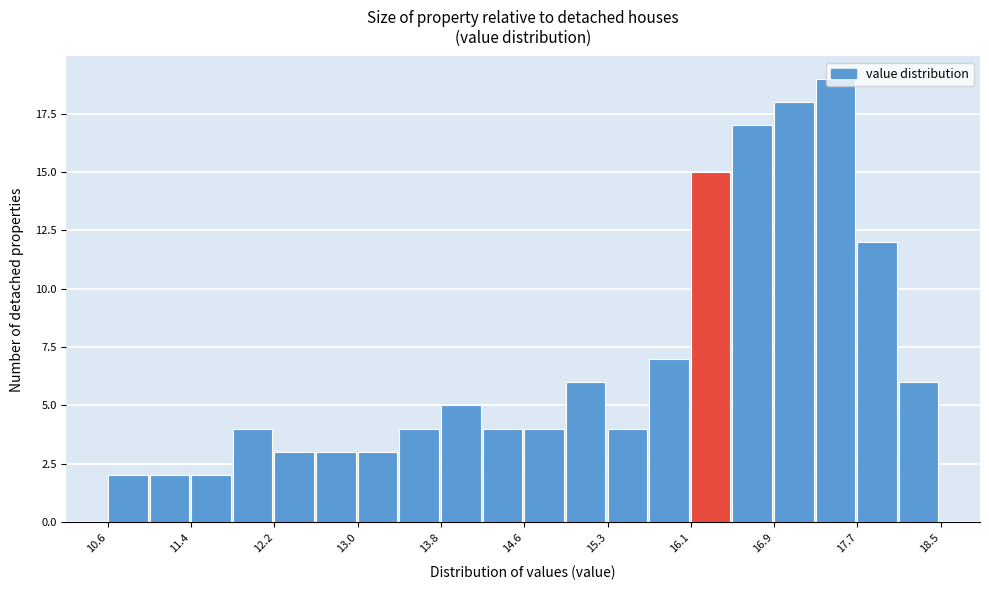

Read against the x-axis, roughly where is the centre of the tallest bar?

17.5